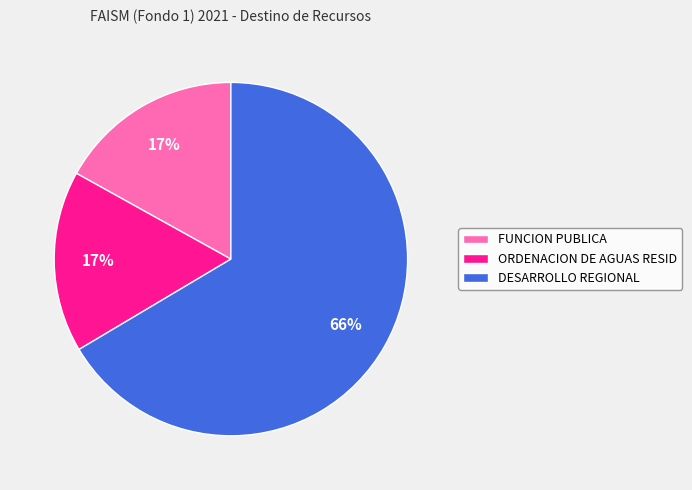

To the nearest percent, what percentage of the pie is DESARROLLO REGIONAL?

66%